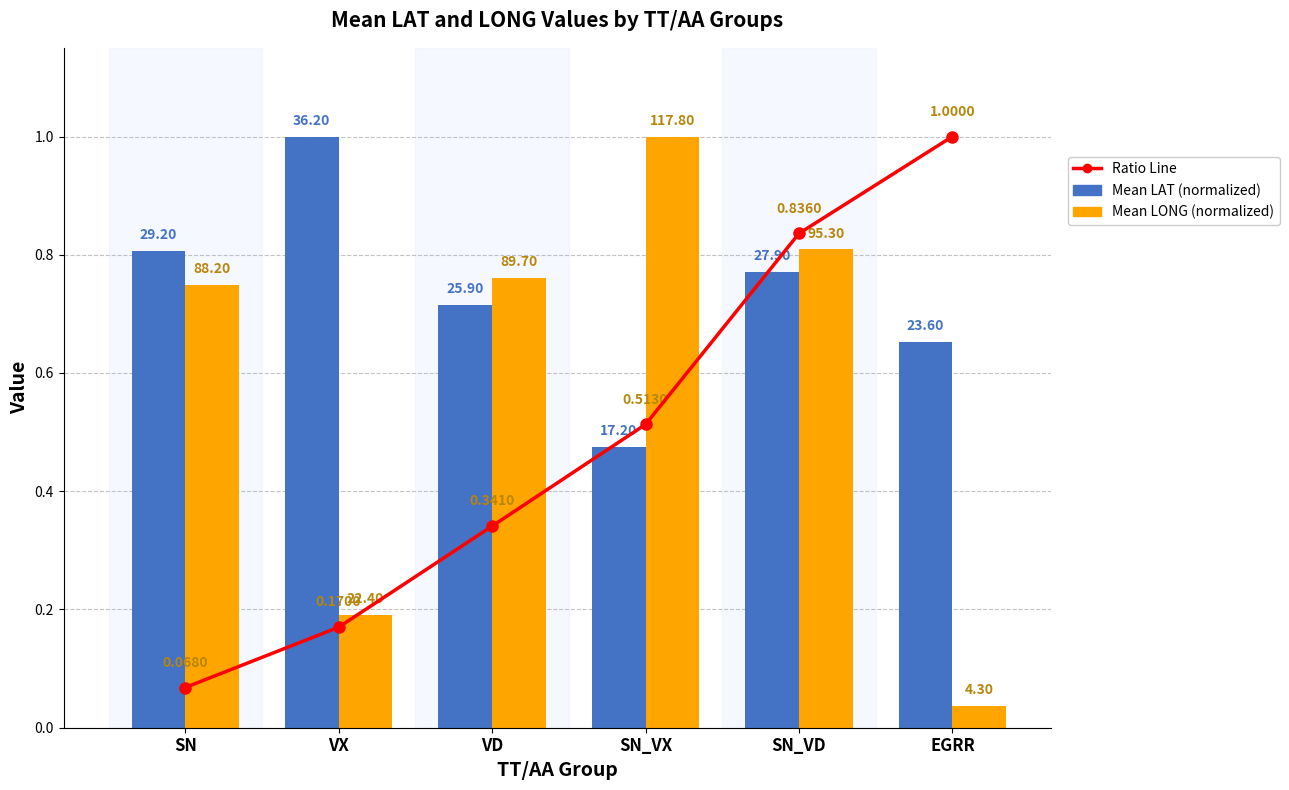

What is the spread (max minus min) of values at SN?

0.7